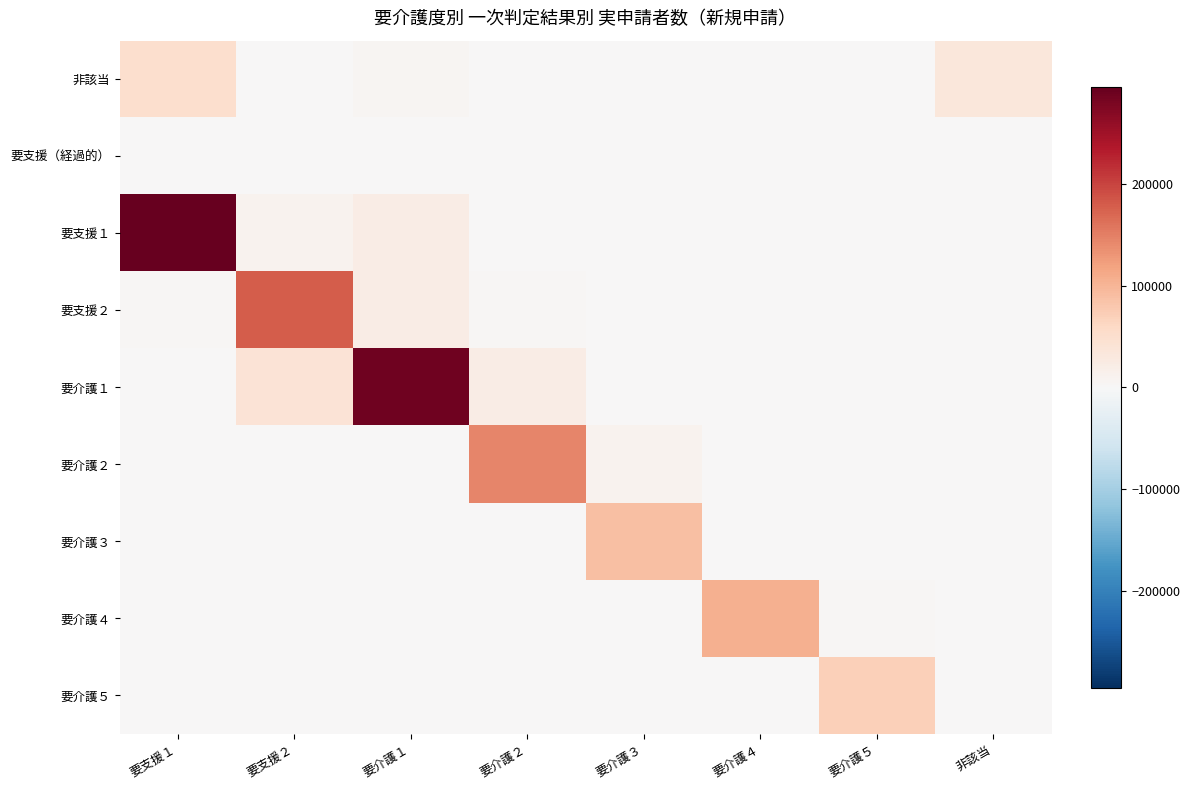

Which series has the largest range (max minus min)?

要支援１